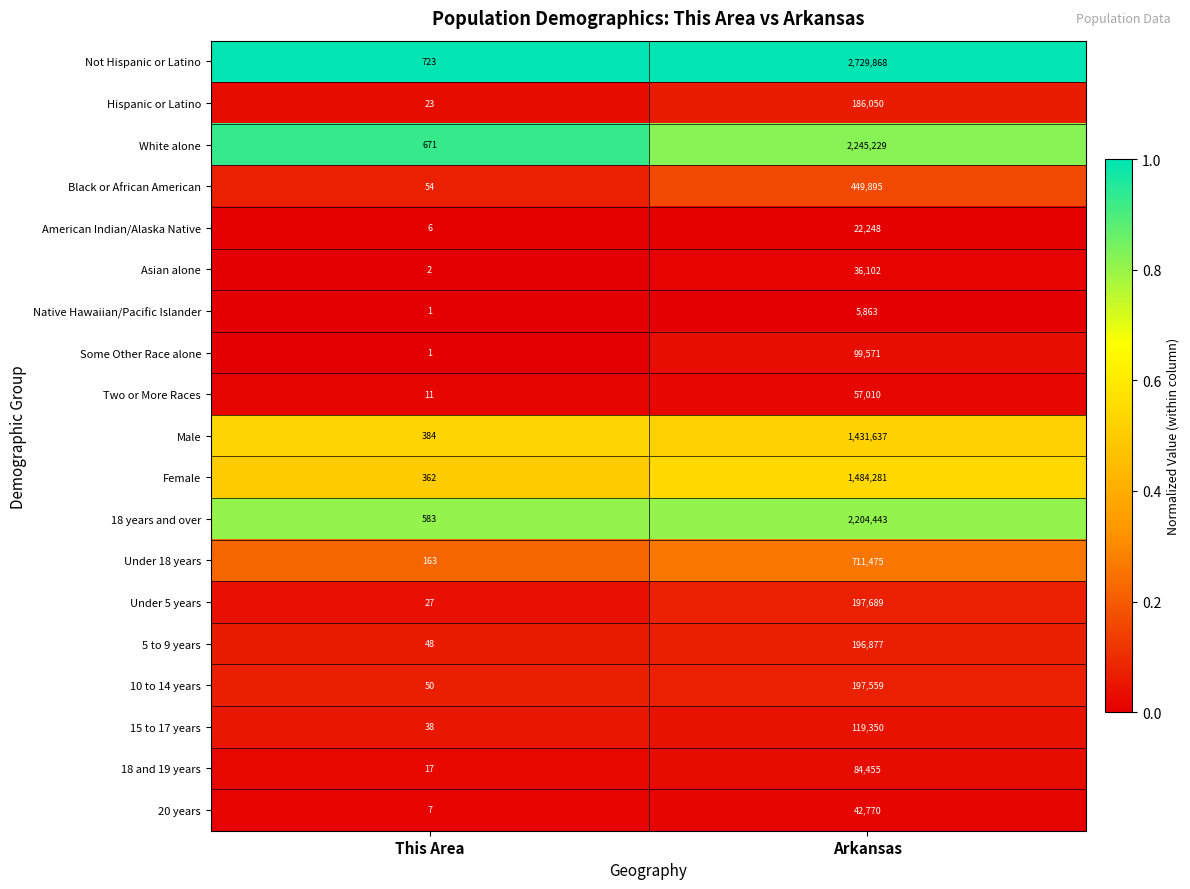

Where is 18 years and over nearest to the value 1102513?

This Area